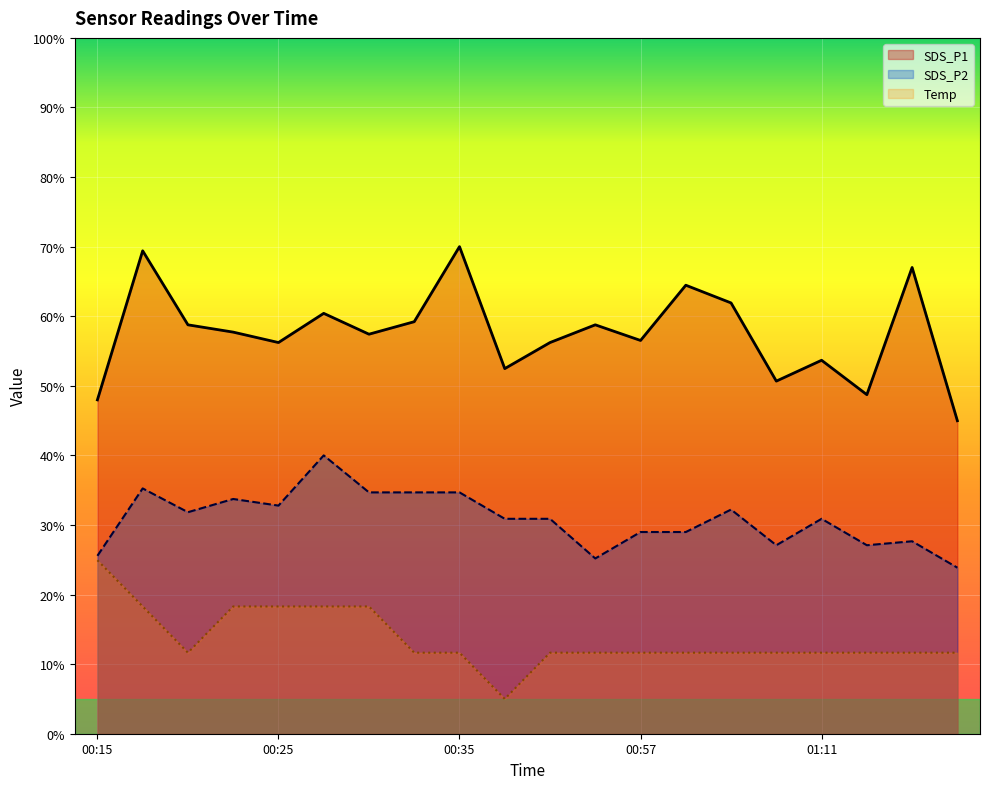

Which series has the largest total across all categories?

SDS_P1